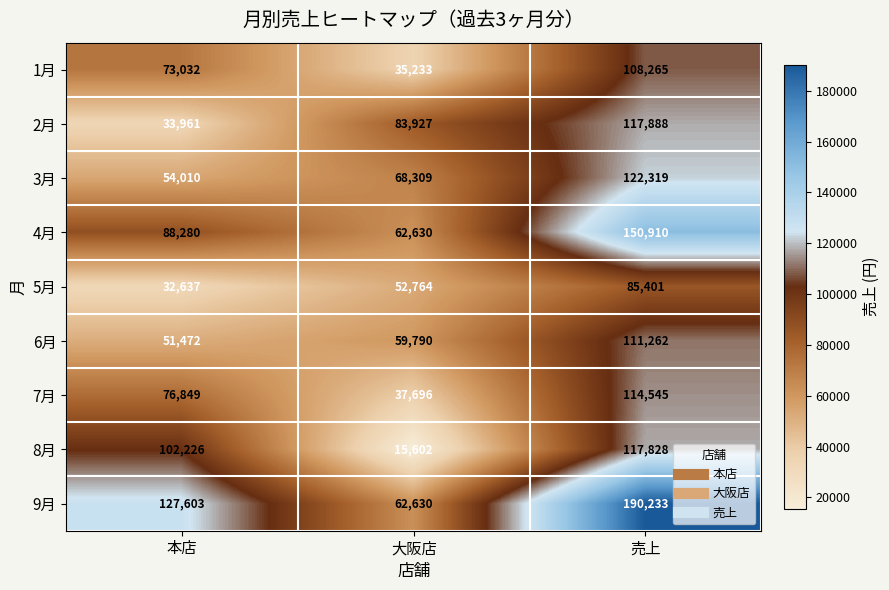

Reading right to left, transcribe all the data shown in this chart.

1月: 売上=108265	大阪店=35233	本店=73032
2月: 売上=117888	大阪店=83927	本店=33961
3月: 売上=122319	大阪店=68309	本店=54010
4月: 売上=150910	大阪店=62630	本店=88280
5月: 売上=85401	大阪店=52764	本店=32637
6月: 売上=111262	大阪店=59790	本店=51472
7月: 売上=114545	大阪店=37696	本店=76849
8月: 売上=117828	大阪店=15602	本店=102226
9月: 売上=190233	大阪店=62630	本店=127603